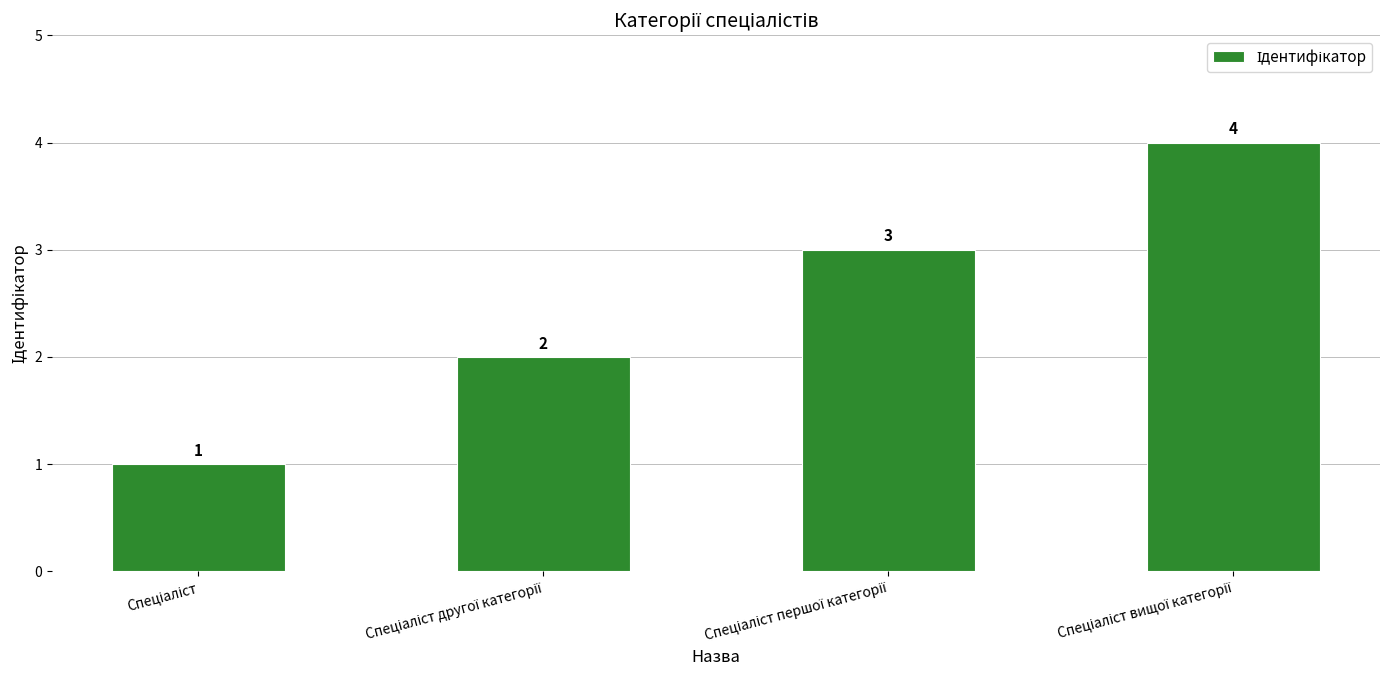

What is the difference between the second highest and minimum values?

2